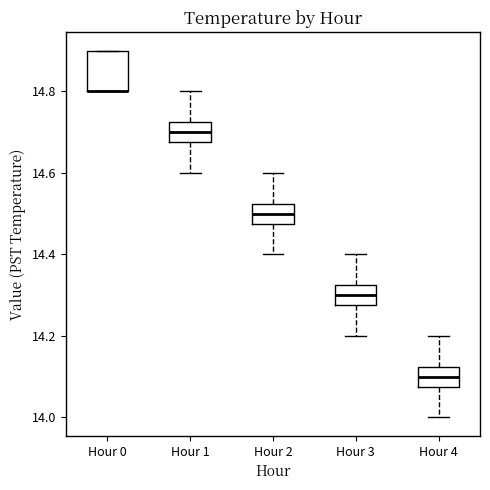

Where is the lower edge of the box for Hour 0 on the y-axis? The values are not printed on the chart, so give them approximately, as read against the axis.

14.80